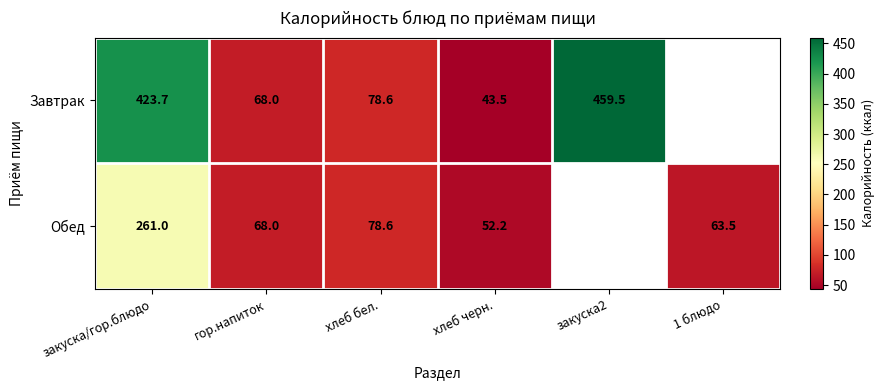

Which category has the lowest value in the Завтрак series?

хлеб черн.